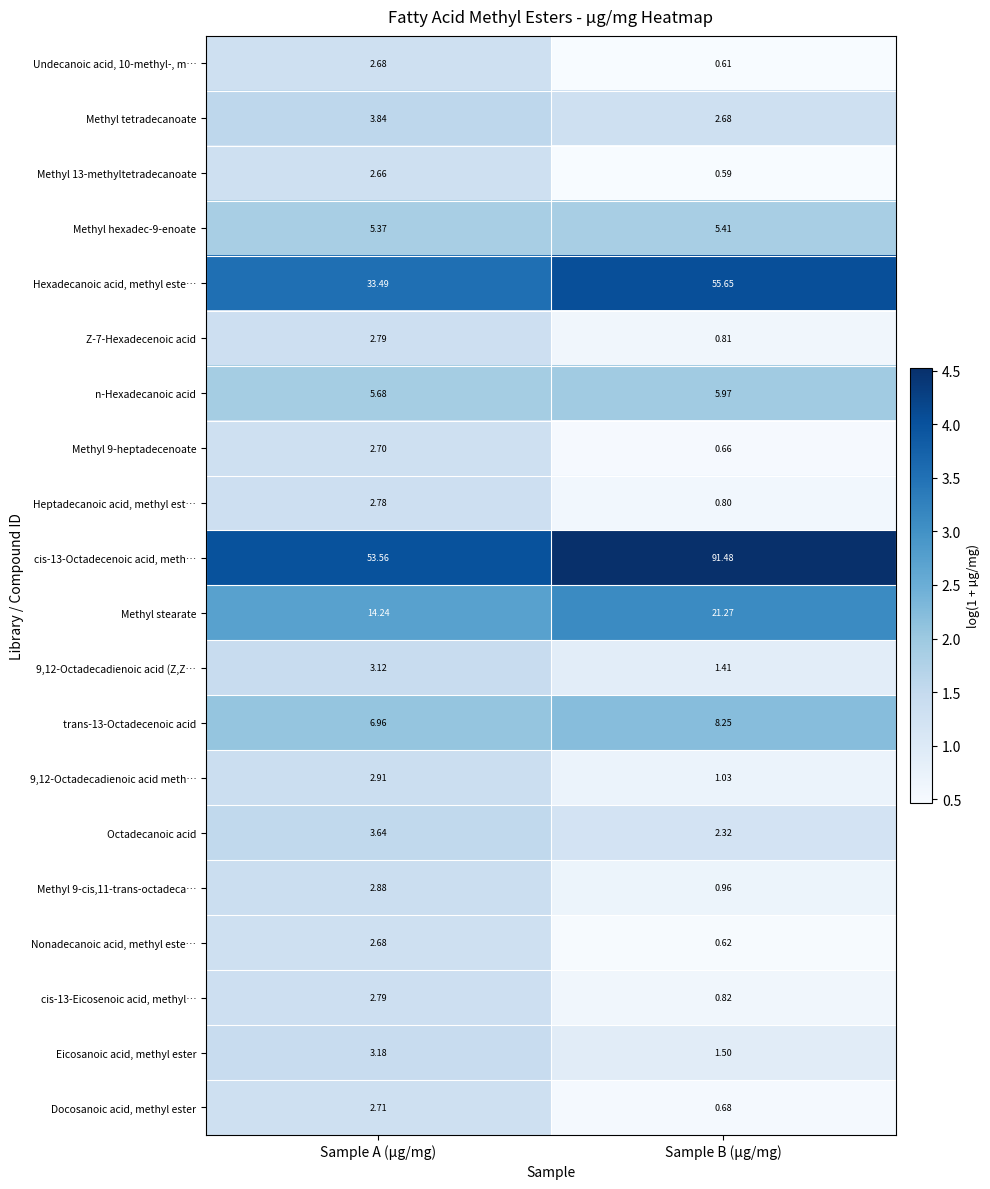

What is the total value across all series at Sample B (µg/mg)?

203.5